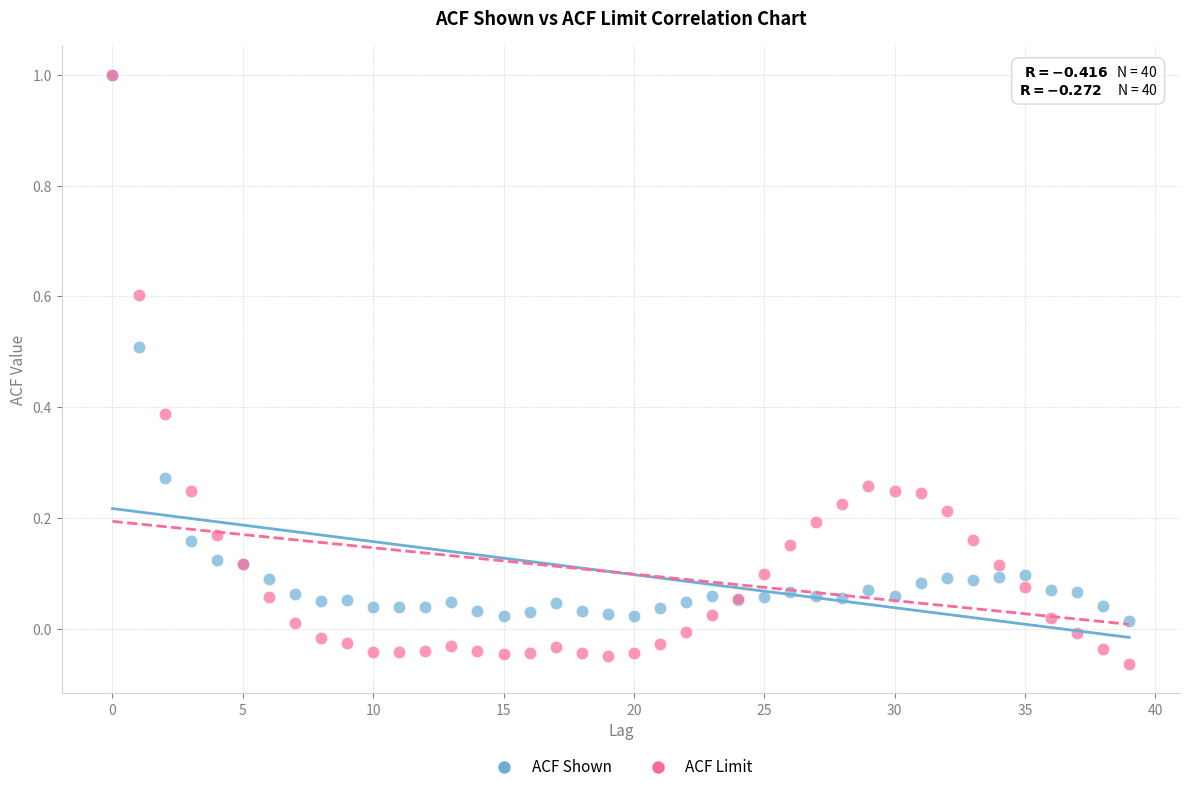

What are all the series names shown in the legend?

ACF Shown, ACF Limit